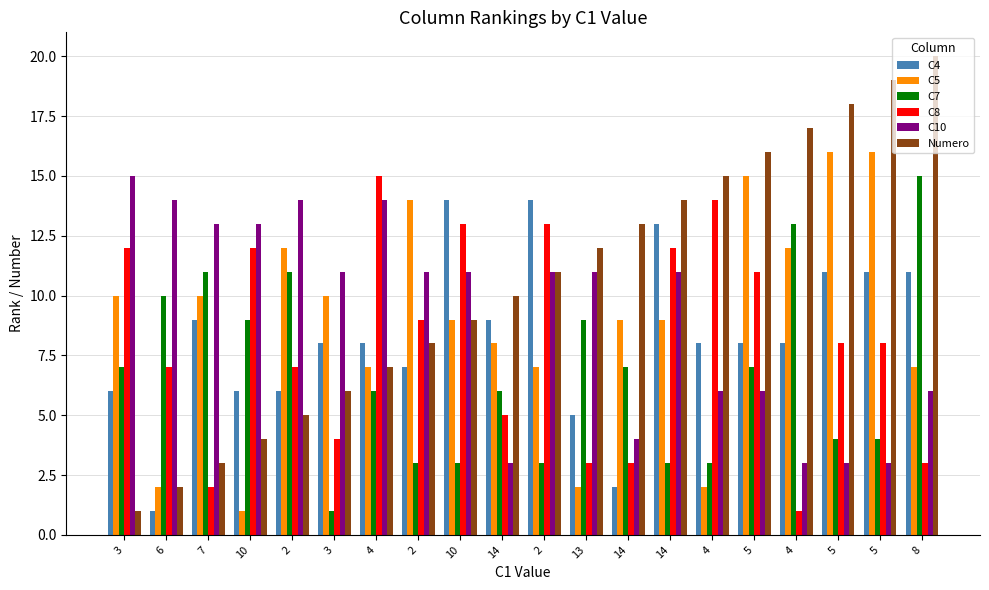

Which has a higher value, 14 or 14?

14